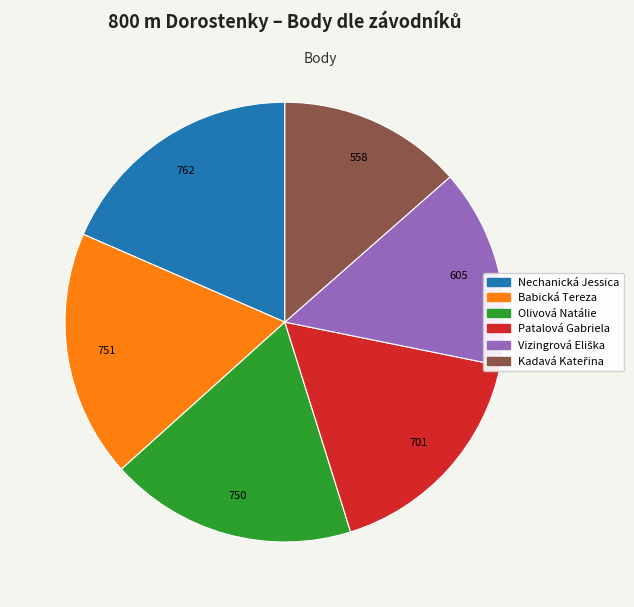

The Nechanická Jessica slice represents 18% of the pie. True or false?

True